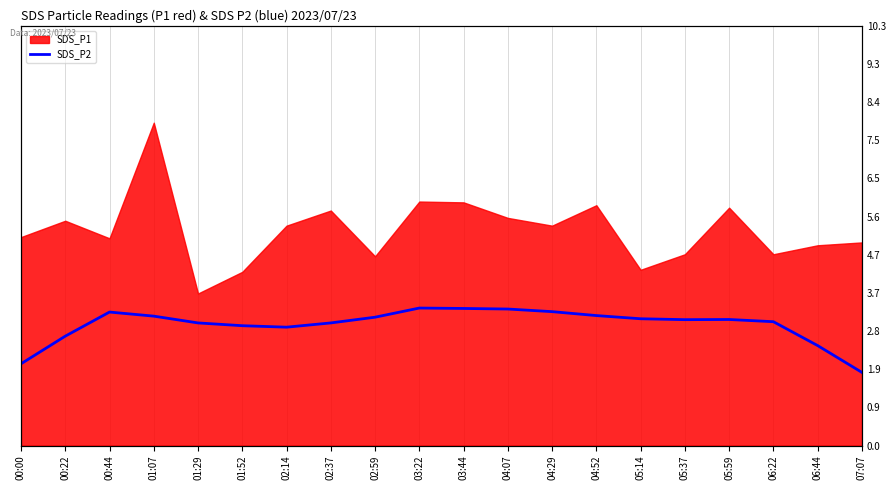

The chart shows a value of 4.2 at 04:52. True or false?

False